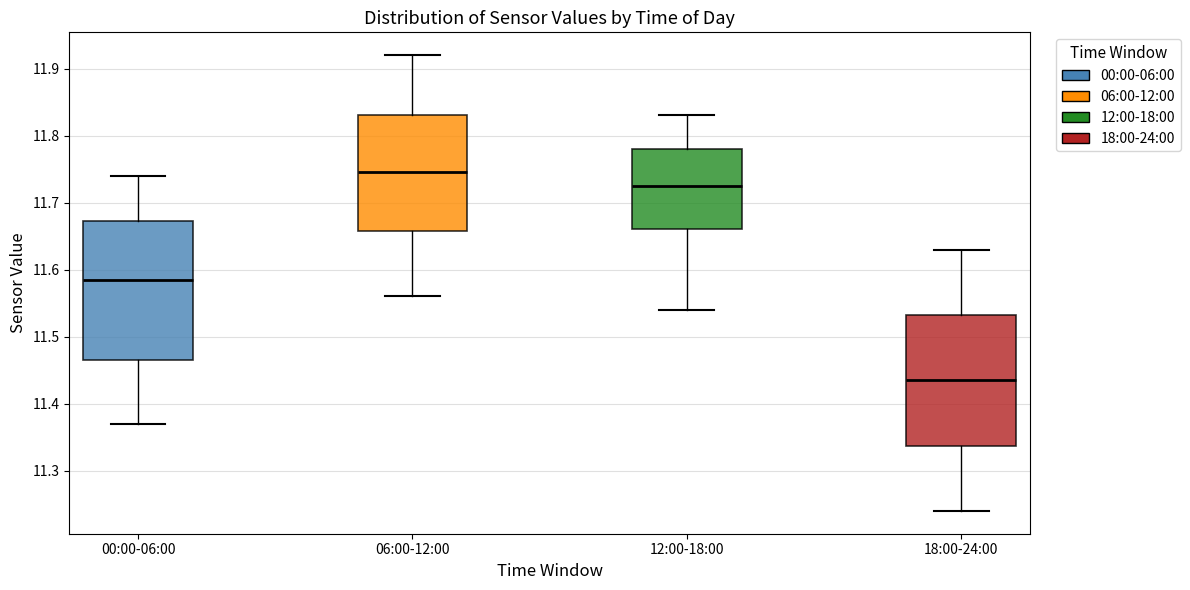

Reading left to right, read every box against the y-axis: the position of its median line, the range the box covers, and the ends of its whiskers. The values are not printed on the chart, so give them approximately, as read against the axis.

00:00-06:00: median 11.59, box 11.47 to 11.67, whiskers 11.37 to 11.74
06:00-12:00: median 11.75, box 11.66 to 11.83, whiskers 11.56 to 11.92
12:00-18:00: median 11.73, box 11.66 to 11.78, whiskers 11.54 to 11.83
18:00-24:00: median 11.44, box 11.34 to 11.53, whiskers 11.24 to 11.63